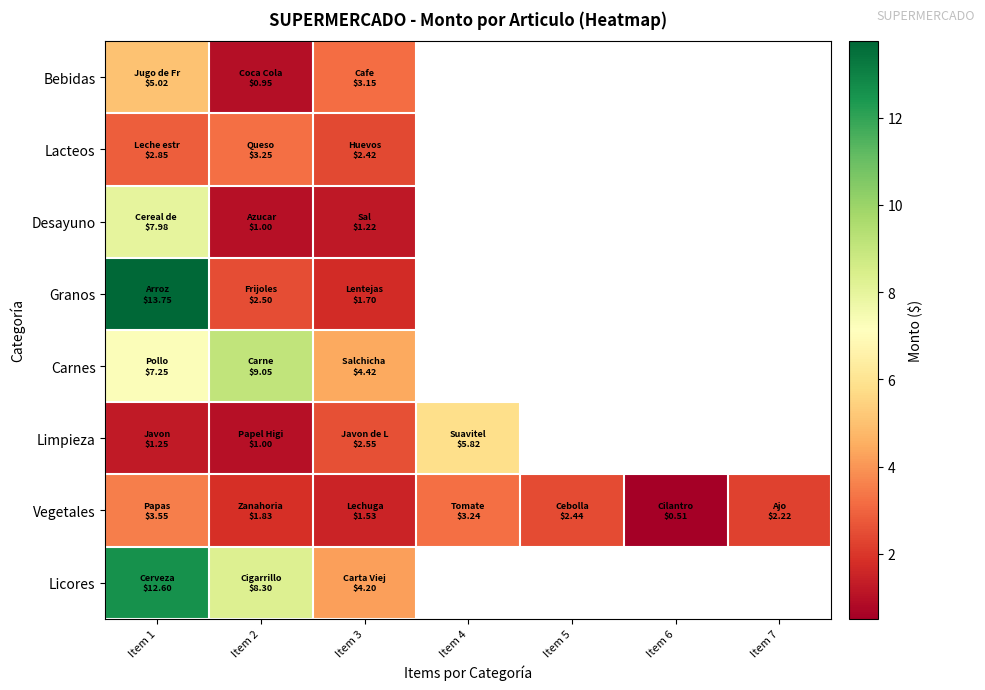

At how many categories does at least one series exceed 4?

4